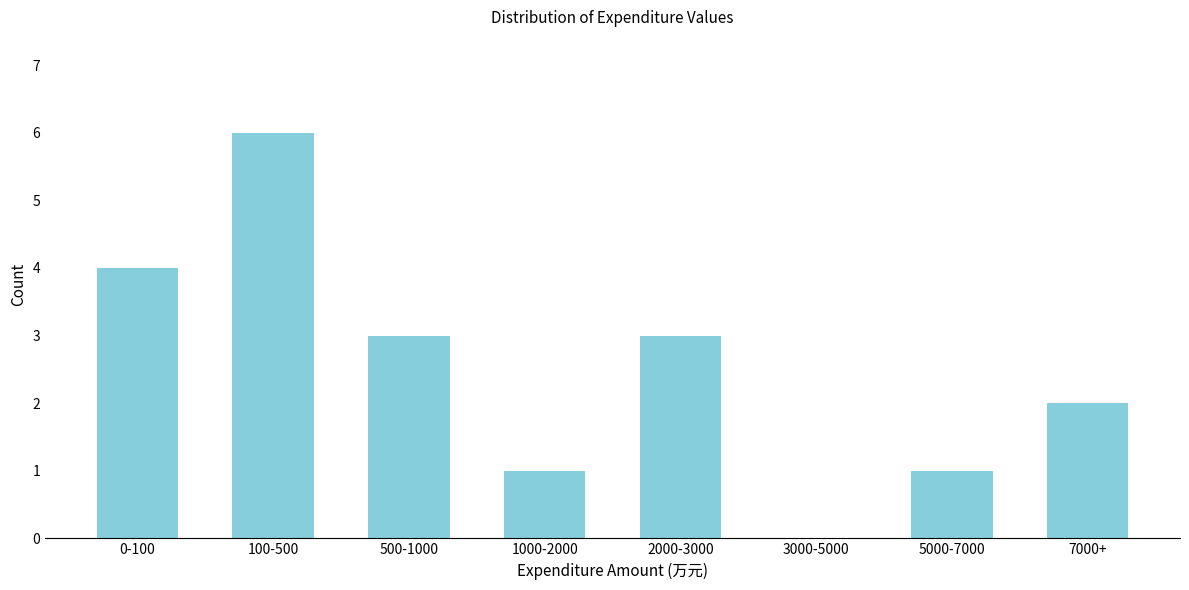

Reading right to left, list all the values displayed in this chart.

7000+=2	5000-7000=1	3000-5000=0	2000-3000=3	1000-2000=1	500-1000=3	100-500=6	0-100=4